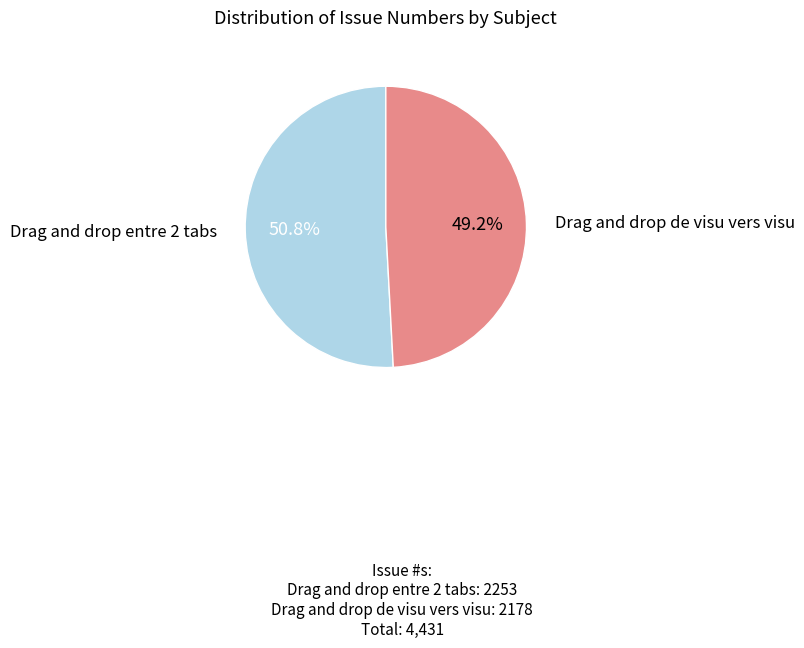

Is there a majority slice in this chart?

Yes